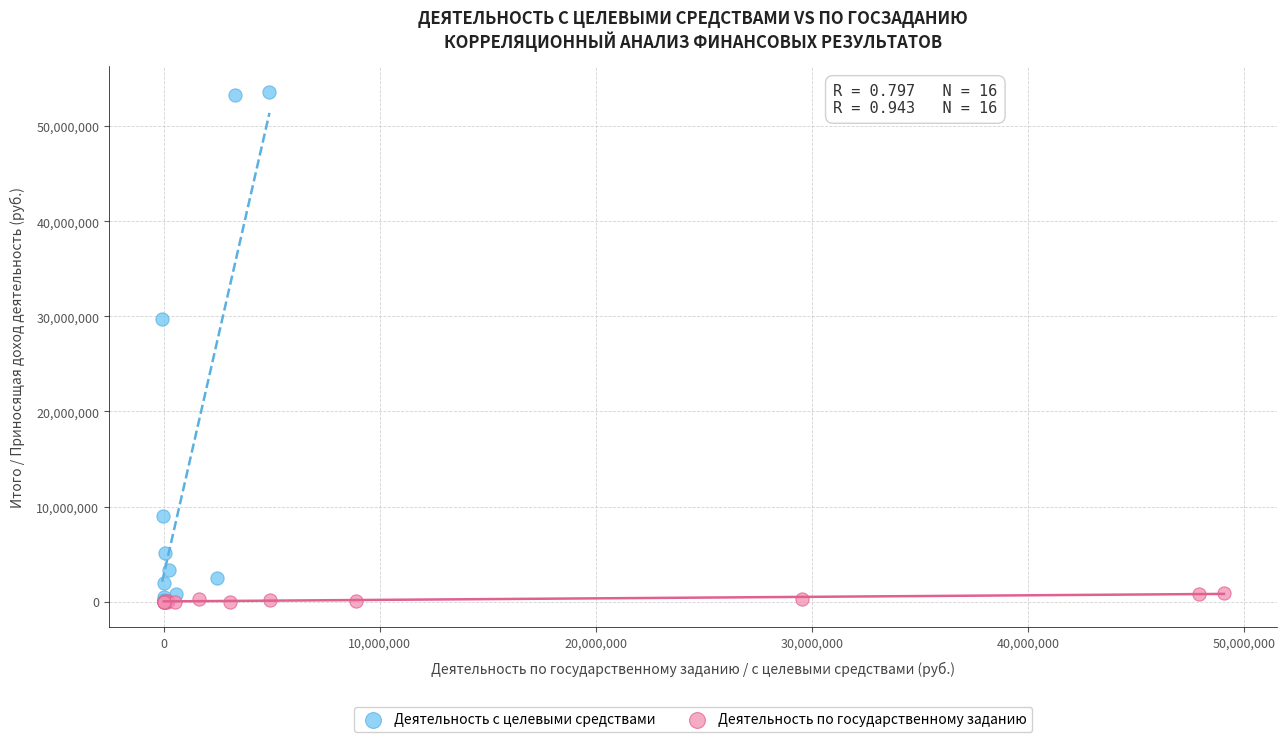

Which series has the largest Y range (max minus min)?

Деятельность с целевыми средствами